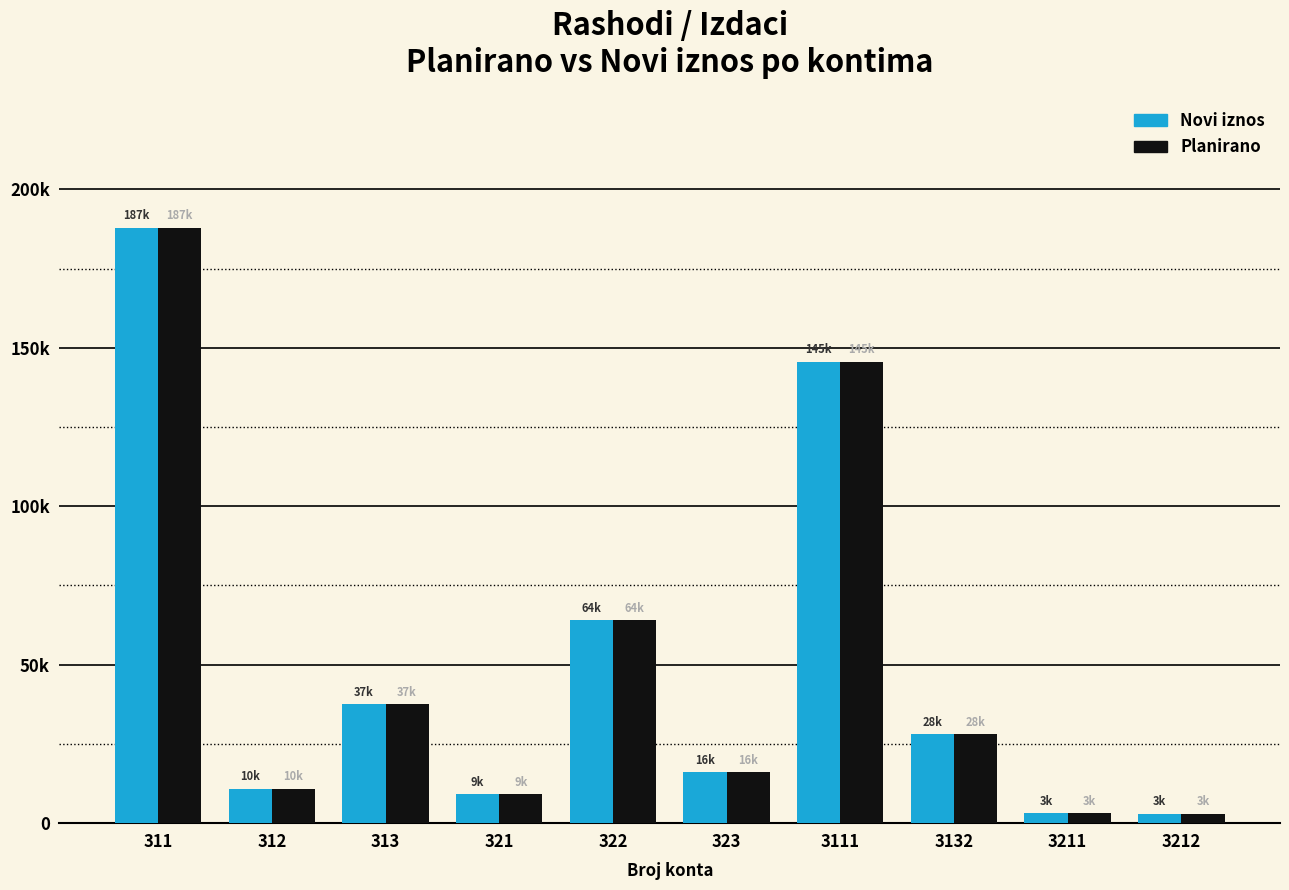

What are all the series names shown in the legend?

Novi iznos, Planirano